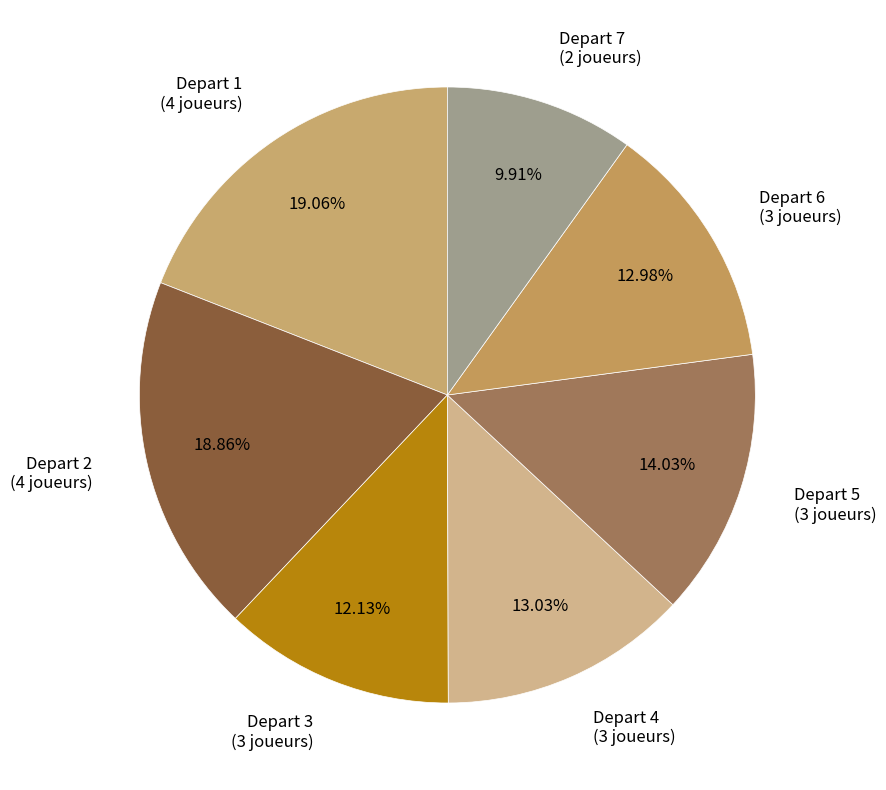

Is the sum of Depart 6 (3 joueurs) and Depart 1 (4 joueurs) greater than half?

No